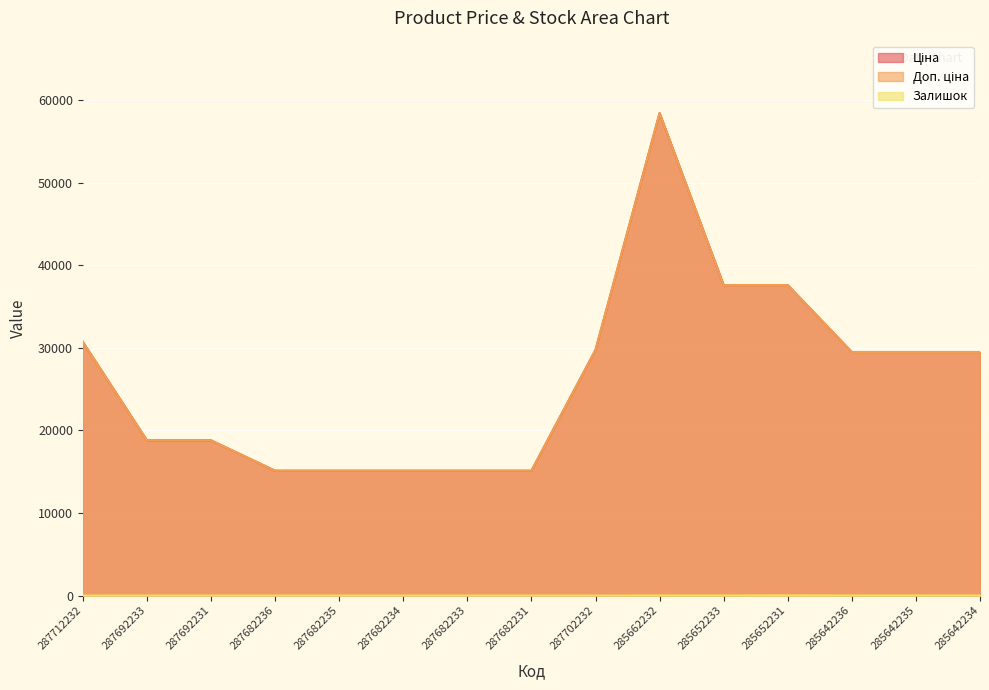

Where does the Ціна series first go above 29491?

287712232